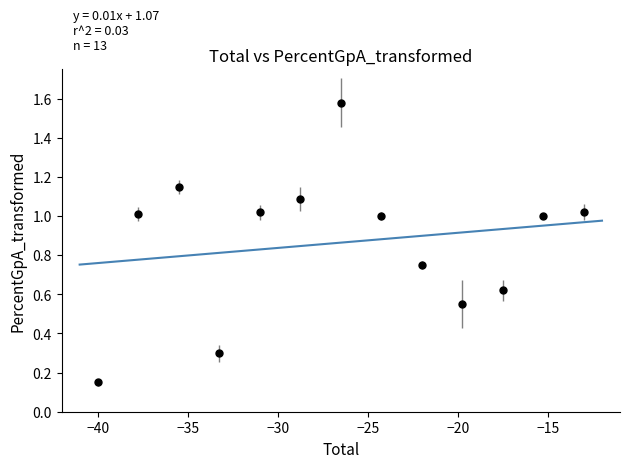

What is the range of Y values (max minus min)?

1.4